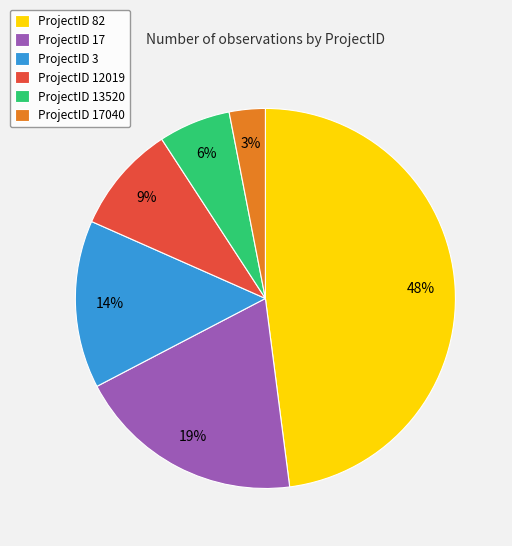

Is it true that ProjectID 12019 is 20% of the pie?

False